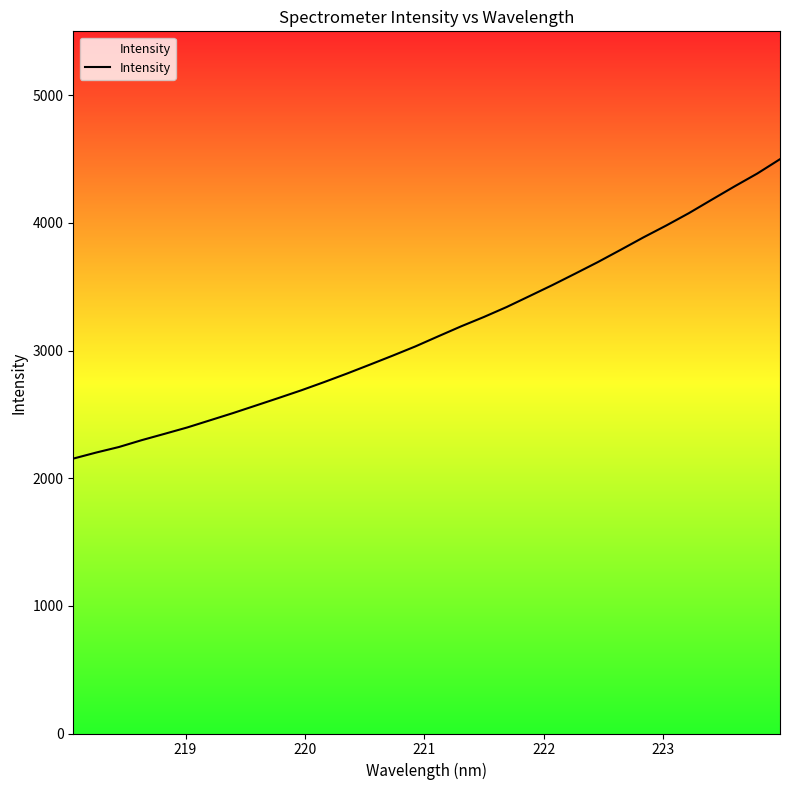

What is the minimum value shown in the chart?

2153.3